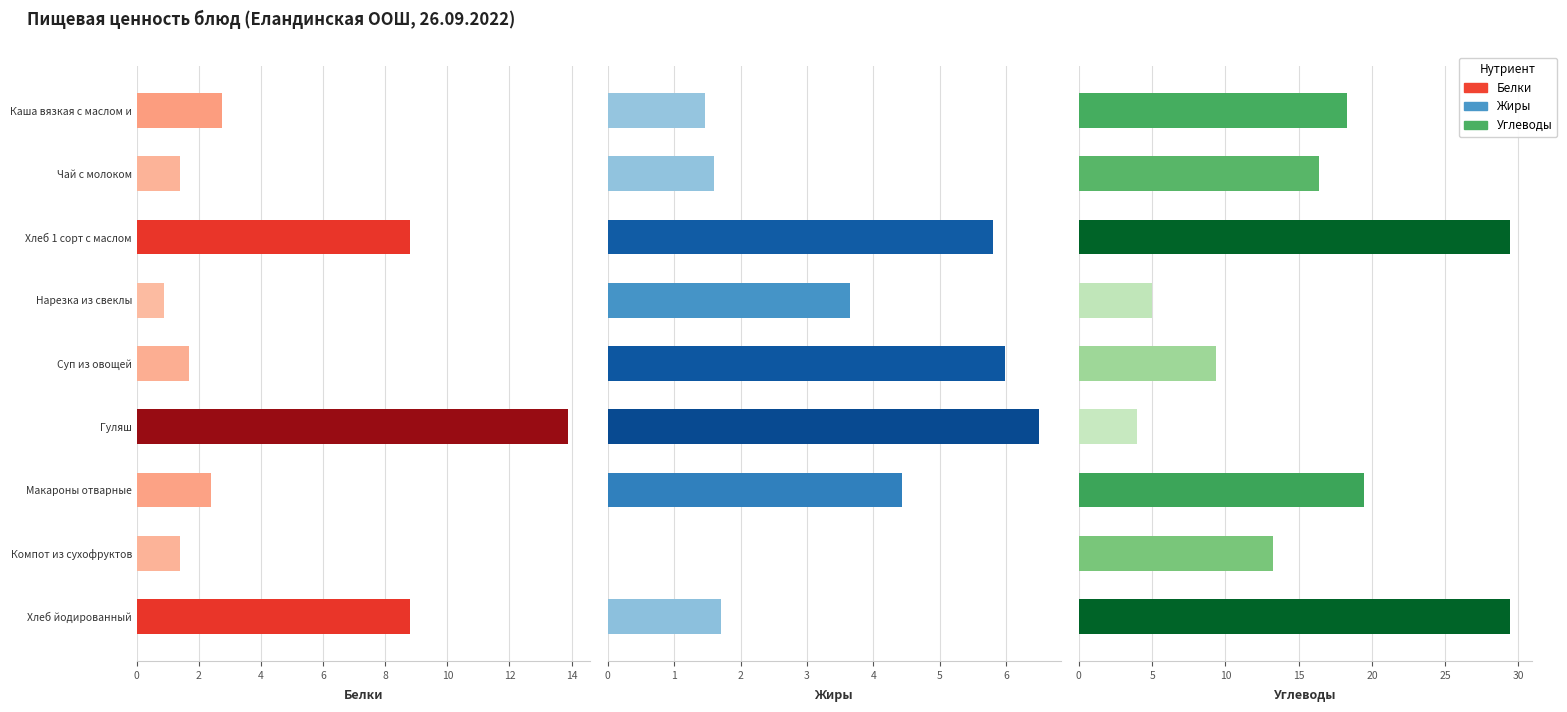

List the series in order of their peak value, lowest first.

Жиры, Белки, Углеводы